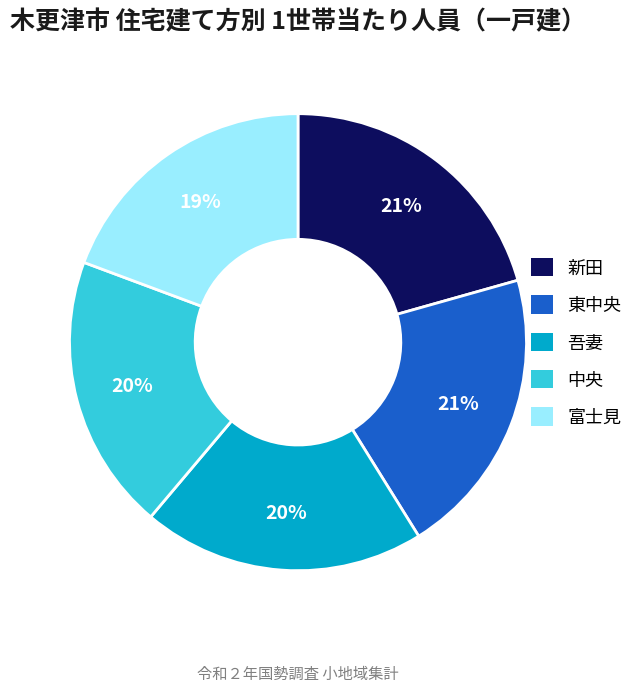

Does any single category account for the majority?

No